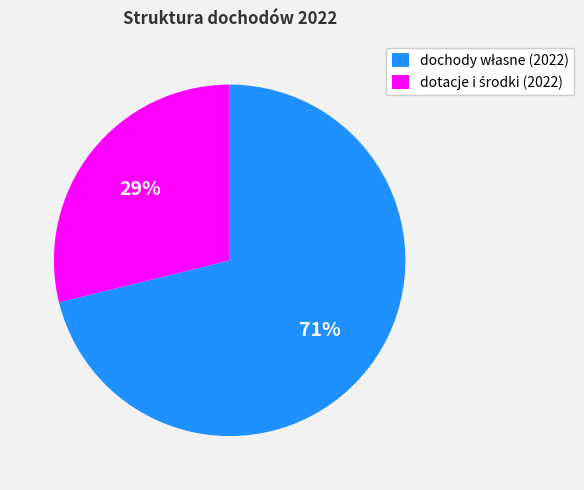

To the nearest percent, what is the average slice percentage?

50%